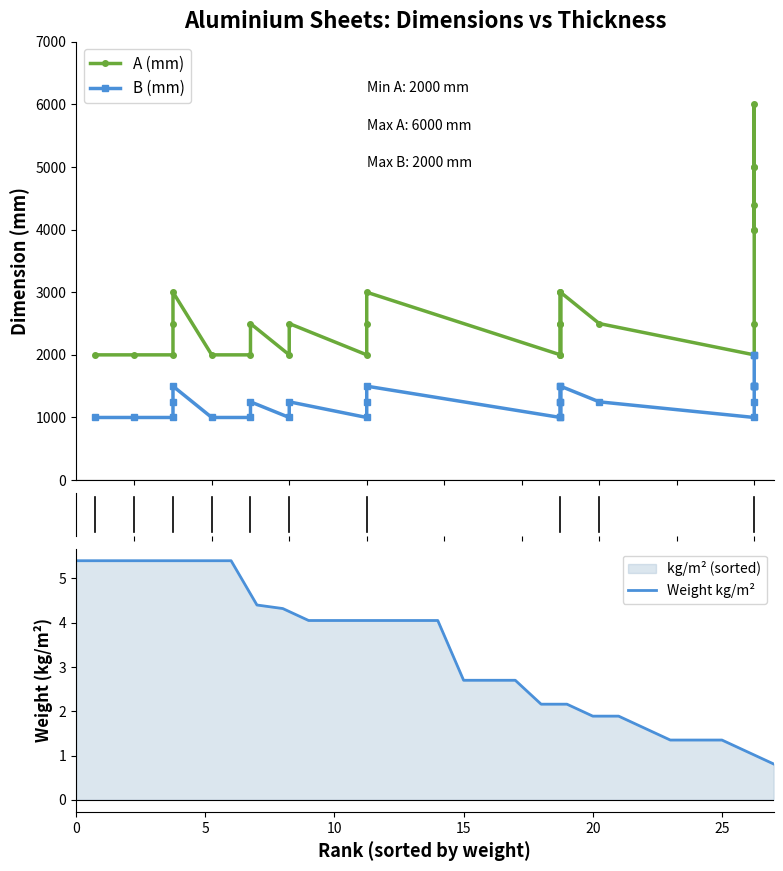

What is the minimum value for Weight kg/m²?

0.8